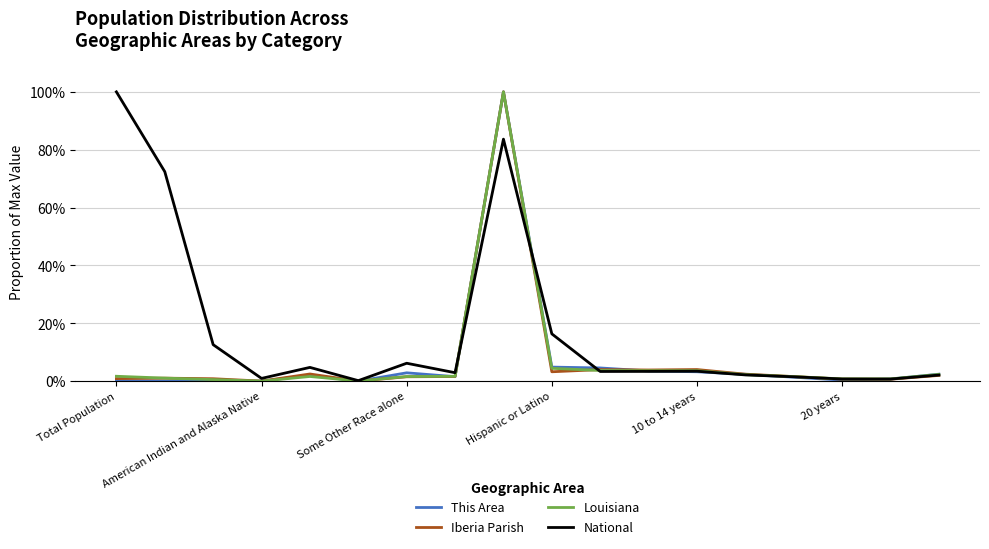

Which series has the largest total across all categories?

National